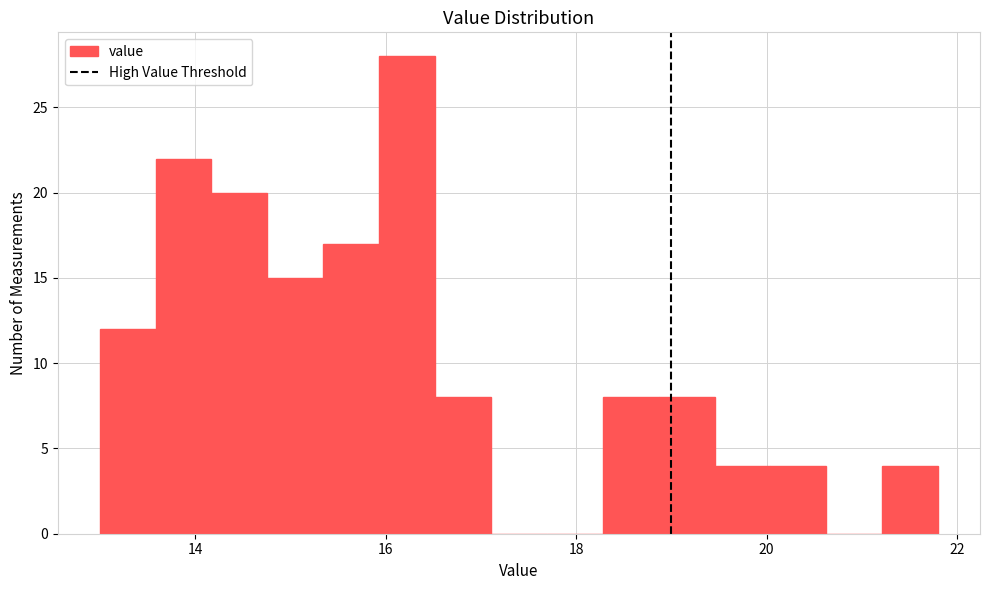

Around what value on the x-axis is the tallest bar? Give the approximate position of its centre, as read against the axis.

16.2